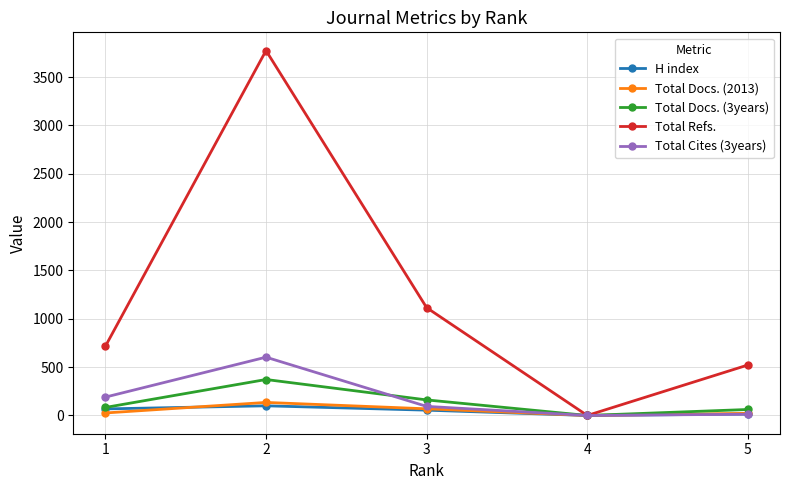

Which series has the largest total across all categories?

Total Refs.